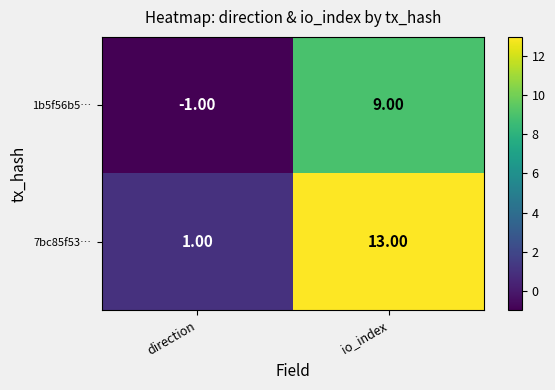

Which series has the largest total across all categories?

7bc85f53…